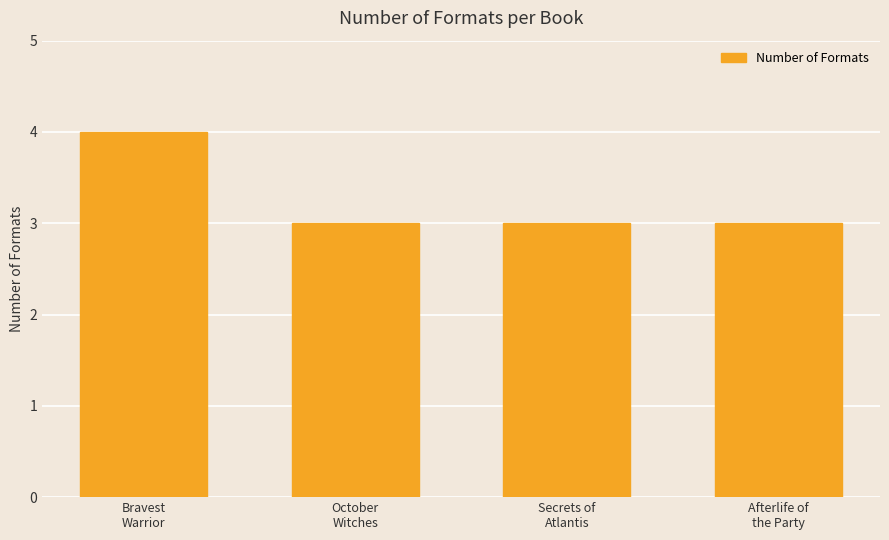

What is the ratio of the value at Afterlife of
the Party to the value at October
Witches?

1.0